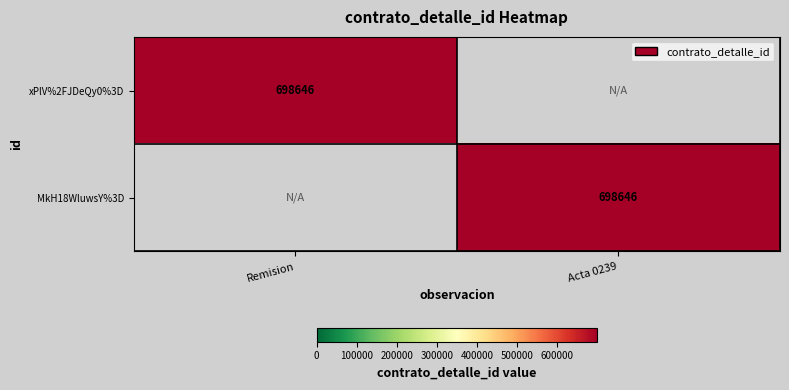

Is it true that MkH18WluwsY%3D equals 698646 at Acta 0239?

True